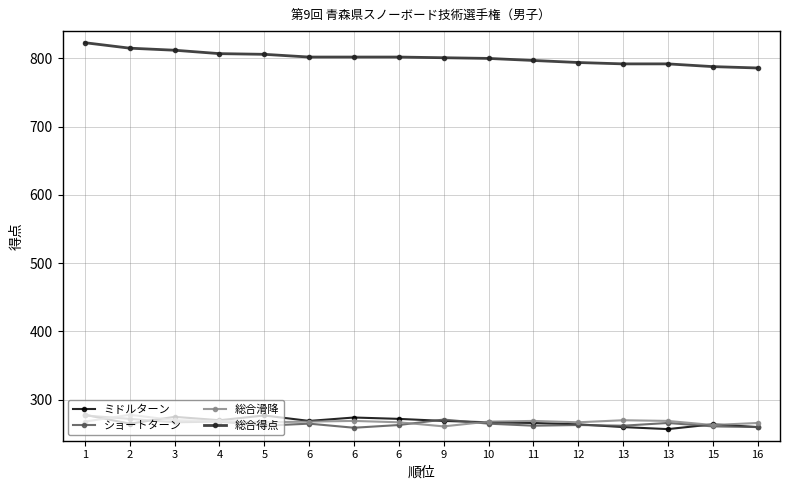

What is the maximum value shown in the chart?

823